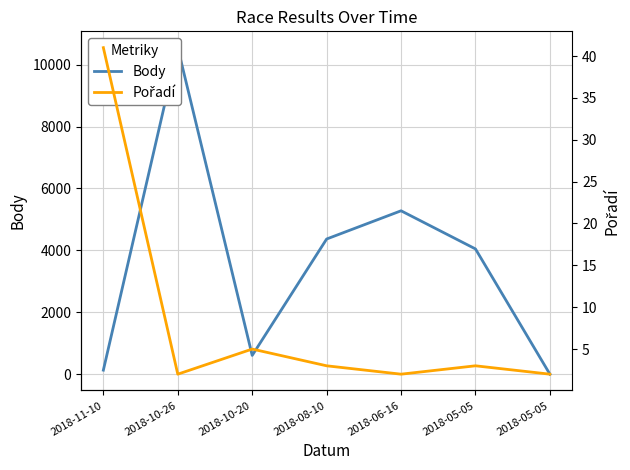

What are all the series names shown in the legend?

Body, Pořadí